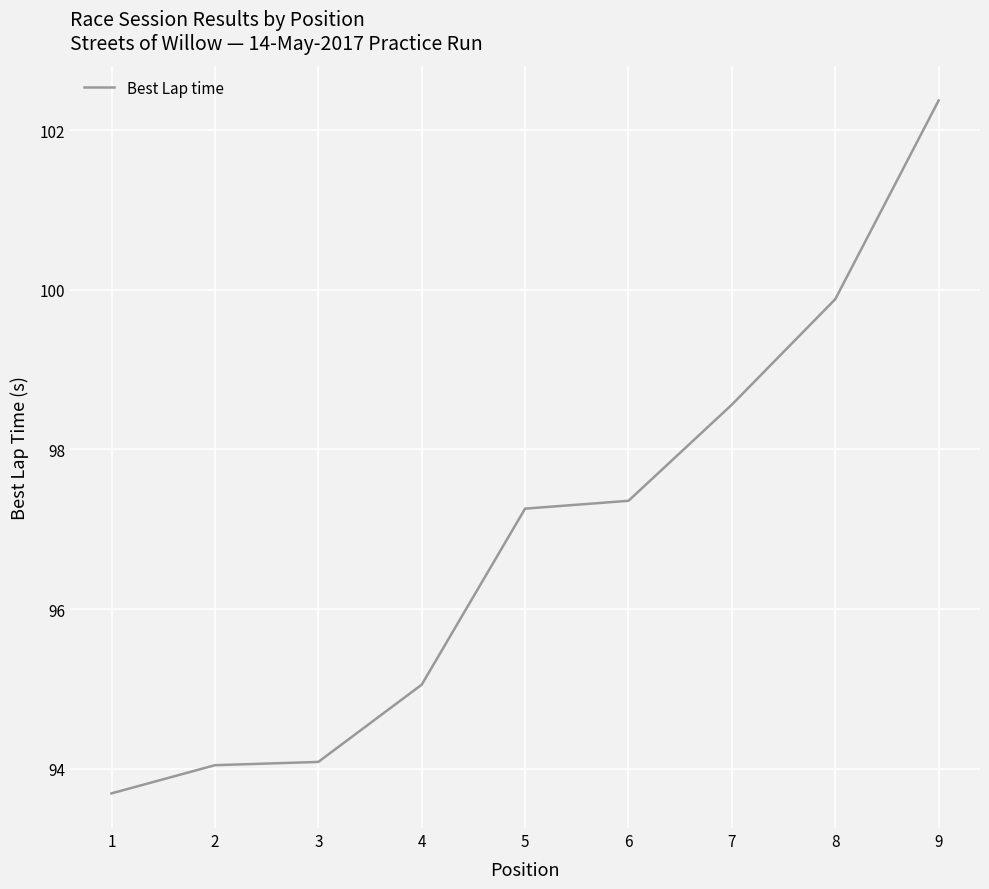

The chart shows a value of 98.6 at 7. True or false?

True